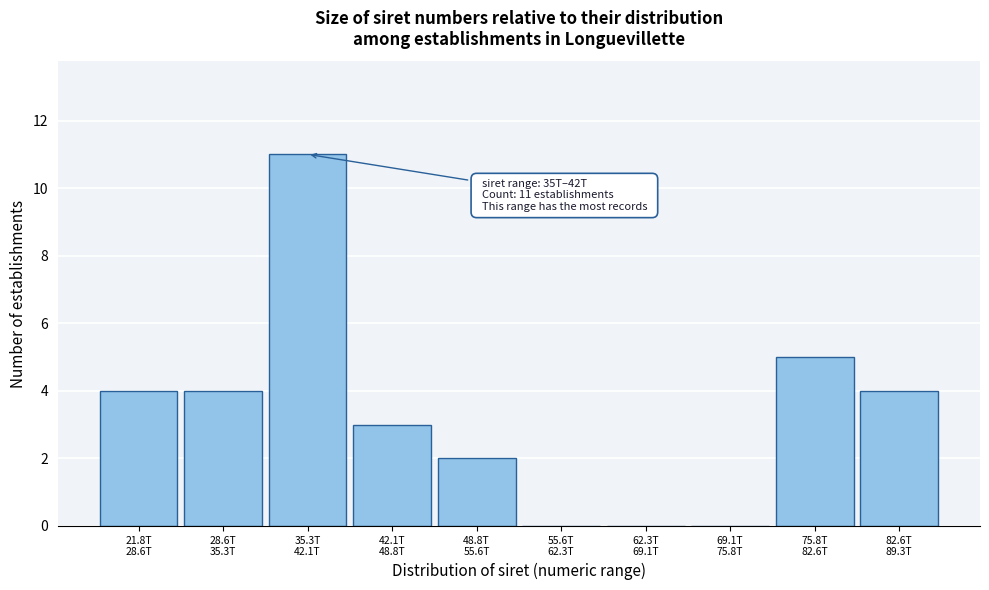

What is the greatest value displayed?

11